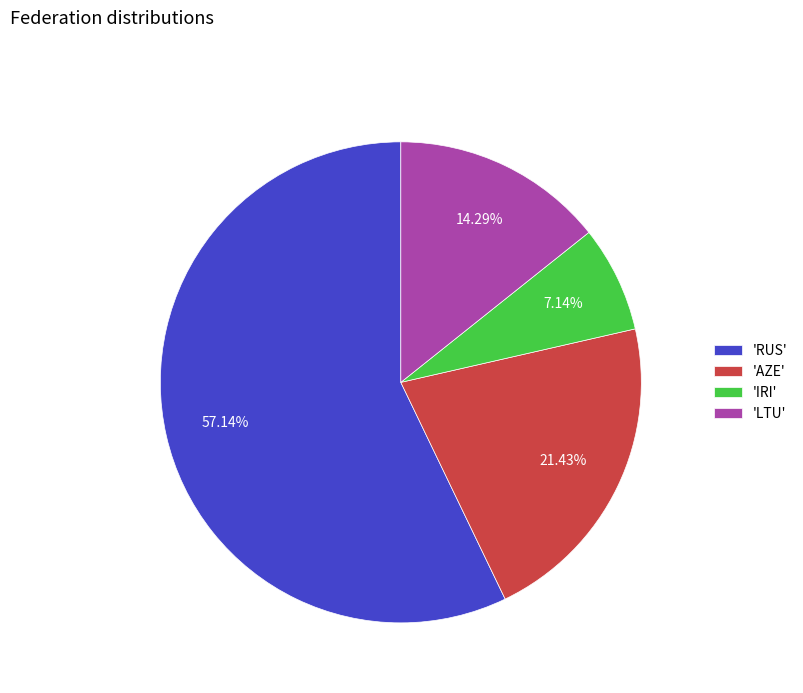

Is the sum of 'IRI' and 'RUS' greater than half?

Yes